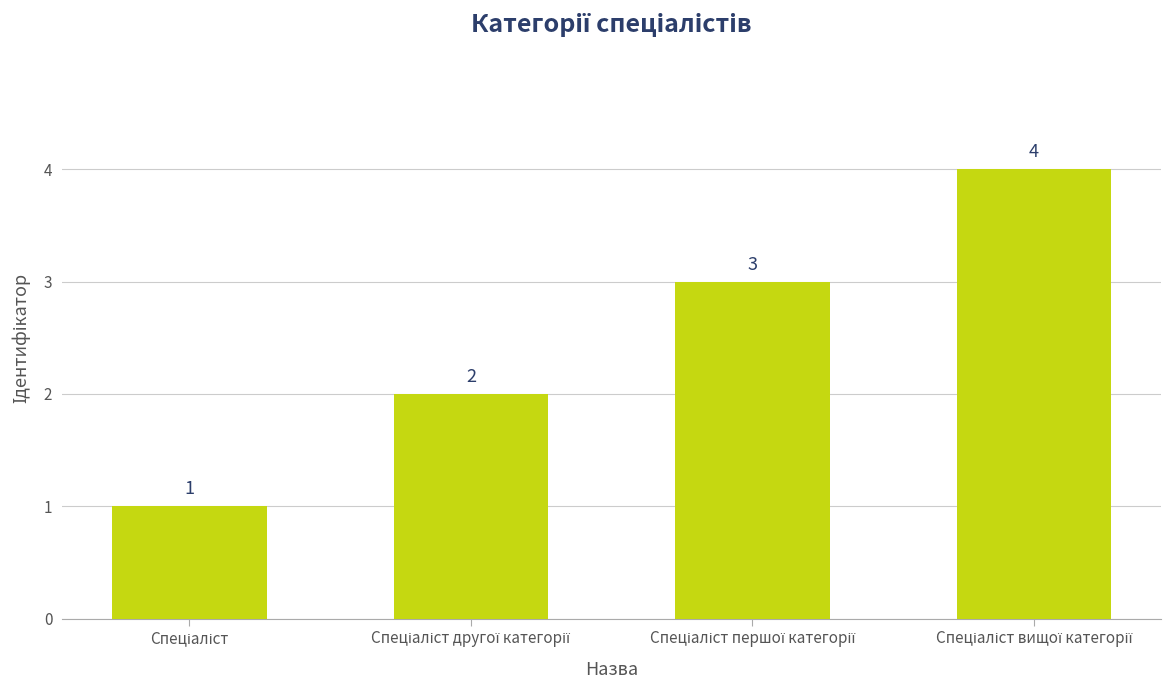

How many values are between 2 and 4?

3